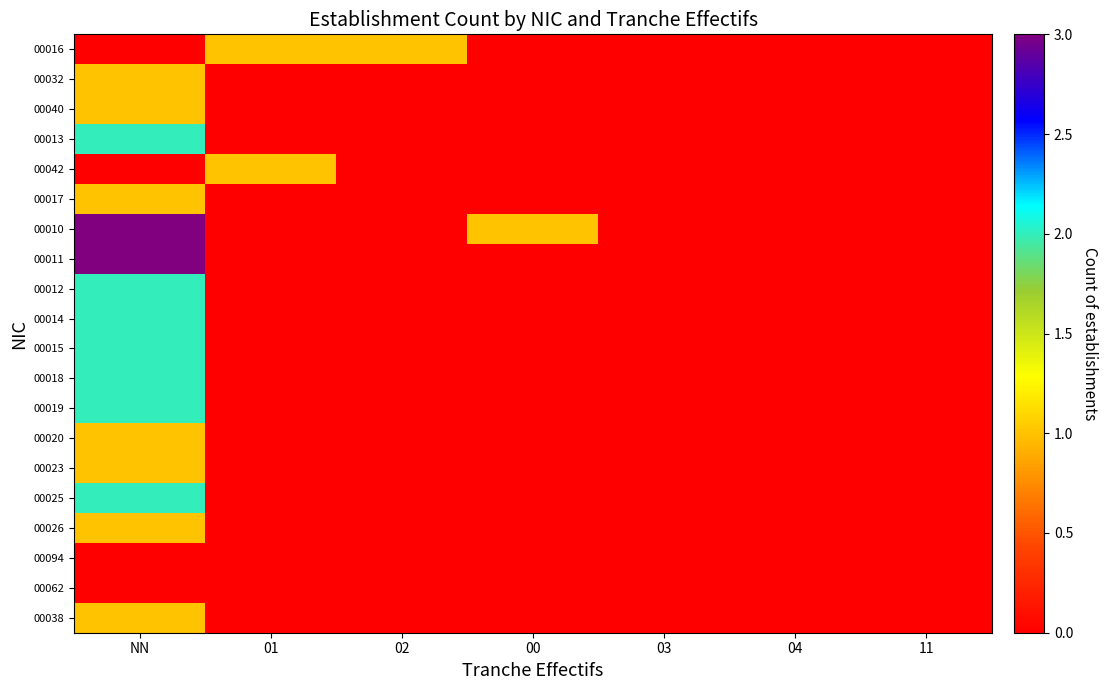

At 00, list the series in order from largest to smallest.

00010, 00016, 00032, 00040, 00013, 00042, 00017, 00011, 00012, 00014, 00015, 00018, 00019, 00020, 00023, 00025, 00026, 00094, 00062, 00038